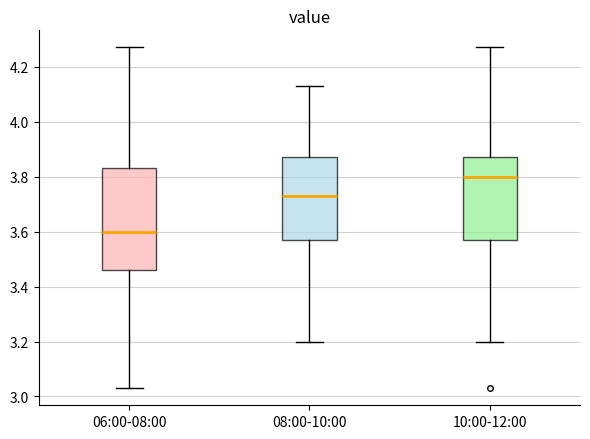

Where does the upper whisker of the box for 06:00-08:00 end on the y-axis? The values are not printed on the chart, so give them approximately, as read against the axis.

4.28